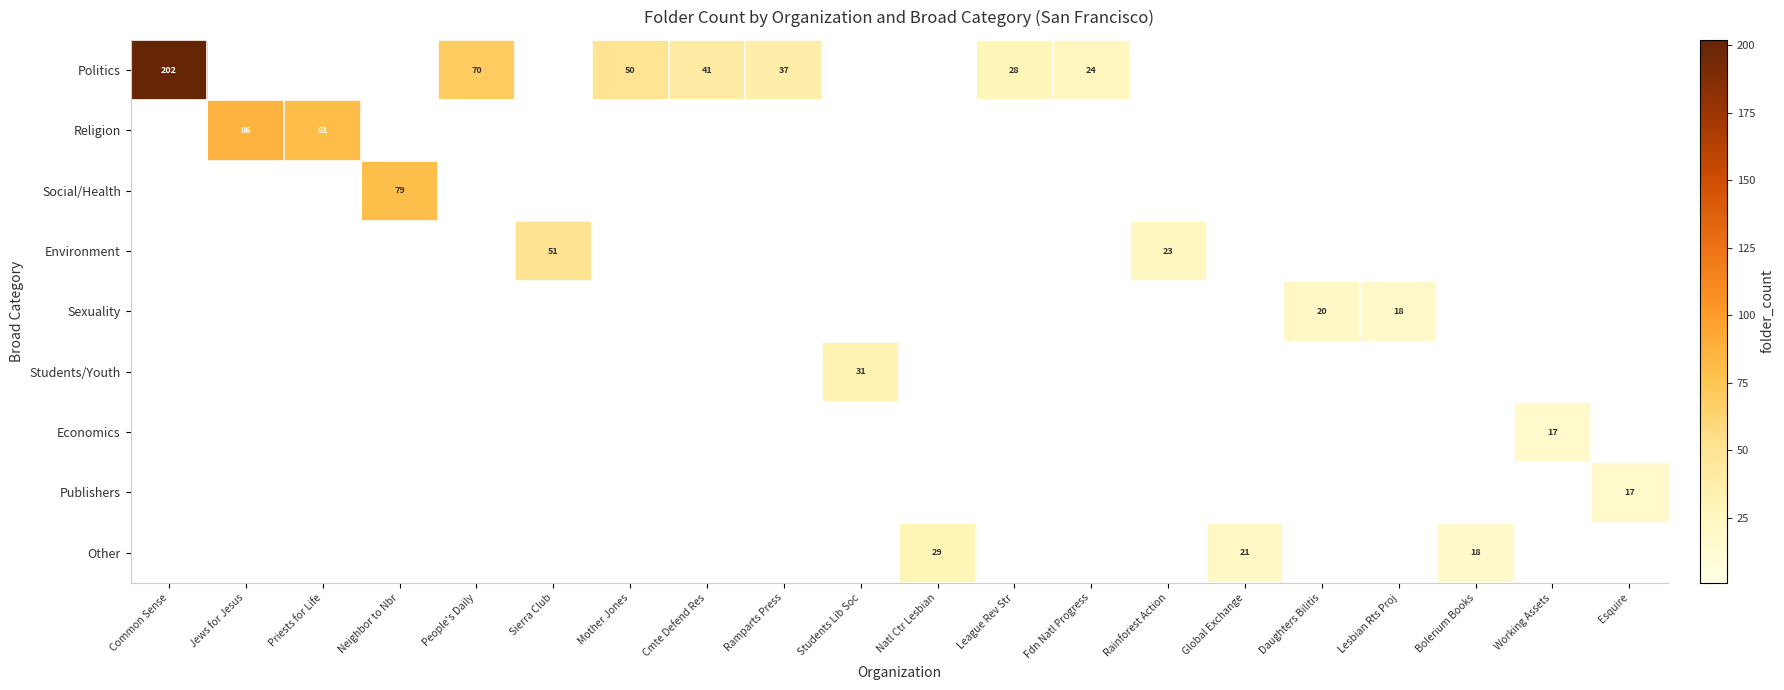

What is the maximum value shown in the chart?

202